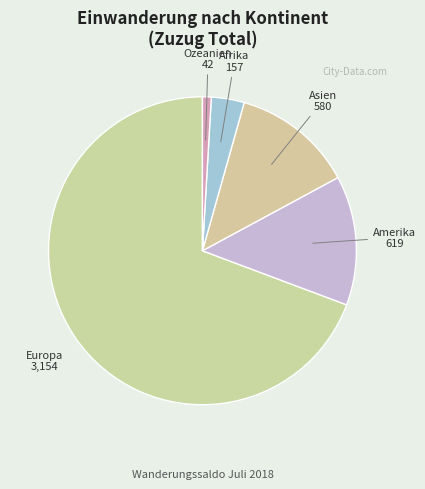

Which category accounts for the majority?

Europa